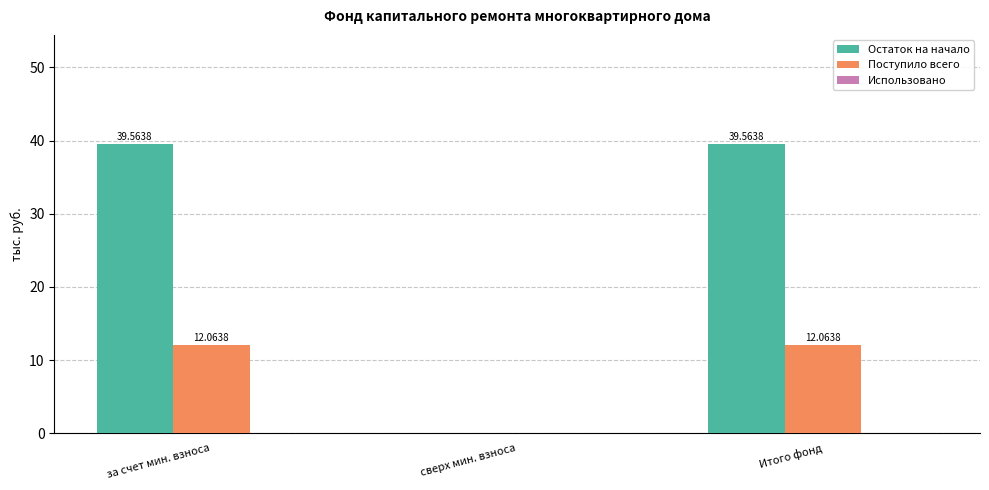

Where does the Остаток на начало series first go above 39?

за счет мин. взноса